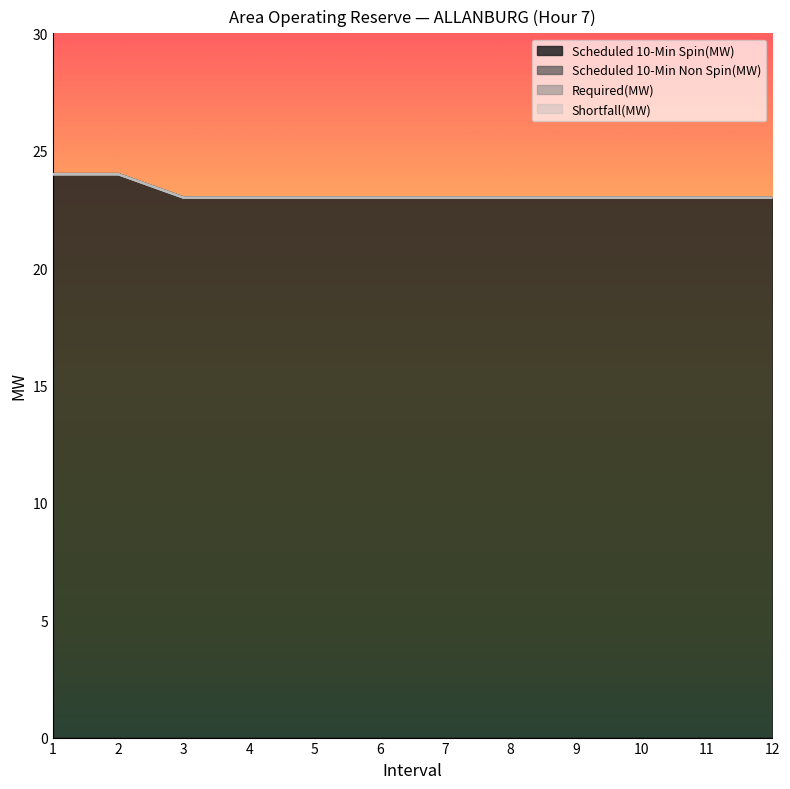

Is the value of Scheduled 10-Min Spin(MW) at 3 greater than the value of Scheduled 10-Min Non Spin(MW) at 3?

Yes